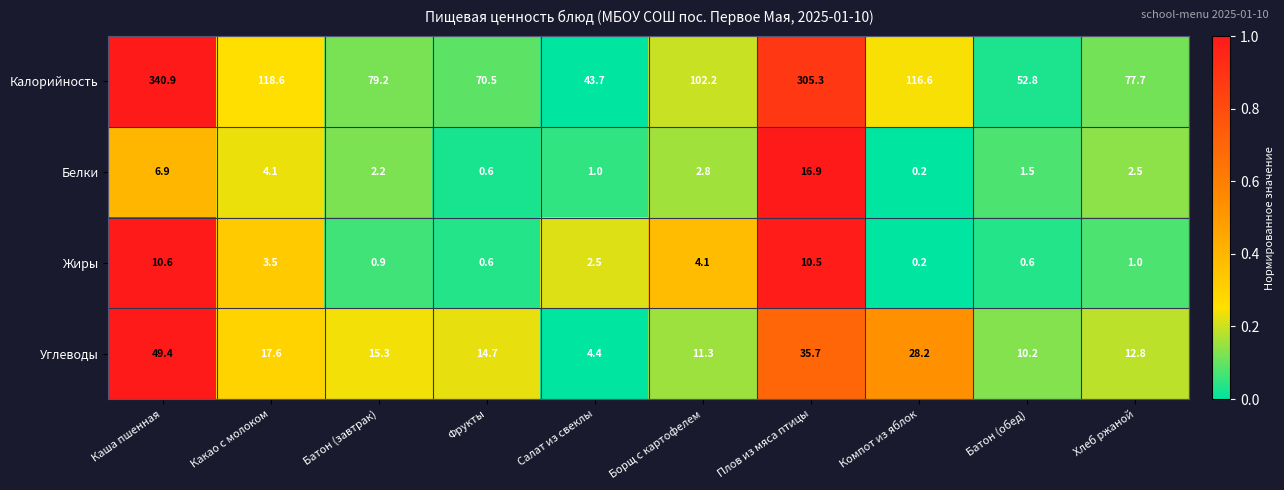

How many values in the Калорийность series exceed 102?

5